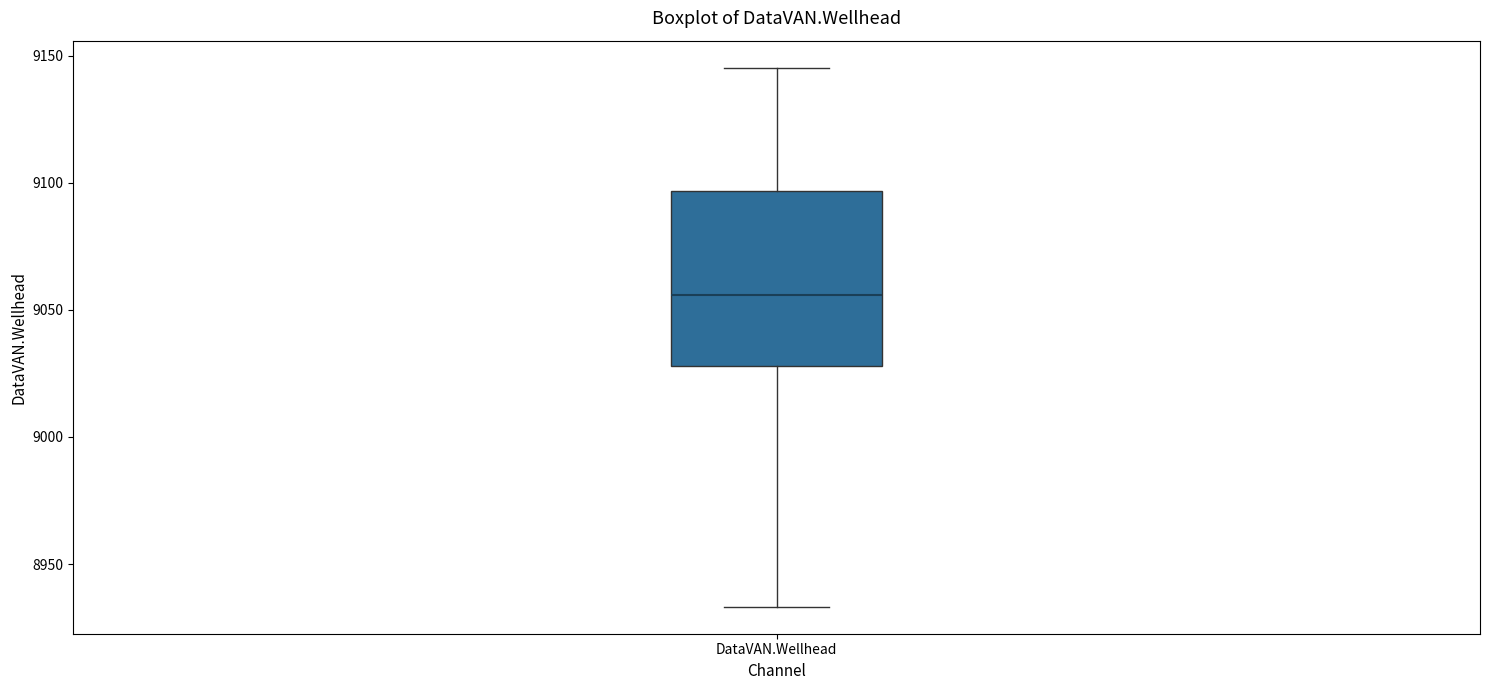

Transcribe this box plot: give where the median line is, the range the box spans, and where the two whiskers end, as read against the y-axis. The values are not printed on the chart, so give them approximately, as read against the axis.

median 9055, box 9030 to 9095, whiskers 8935 to 9145